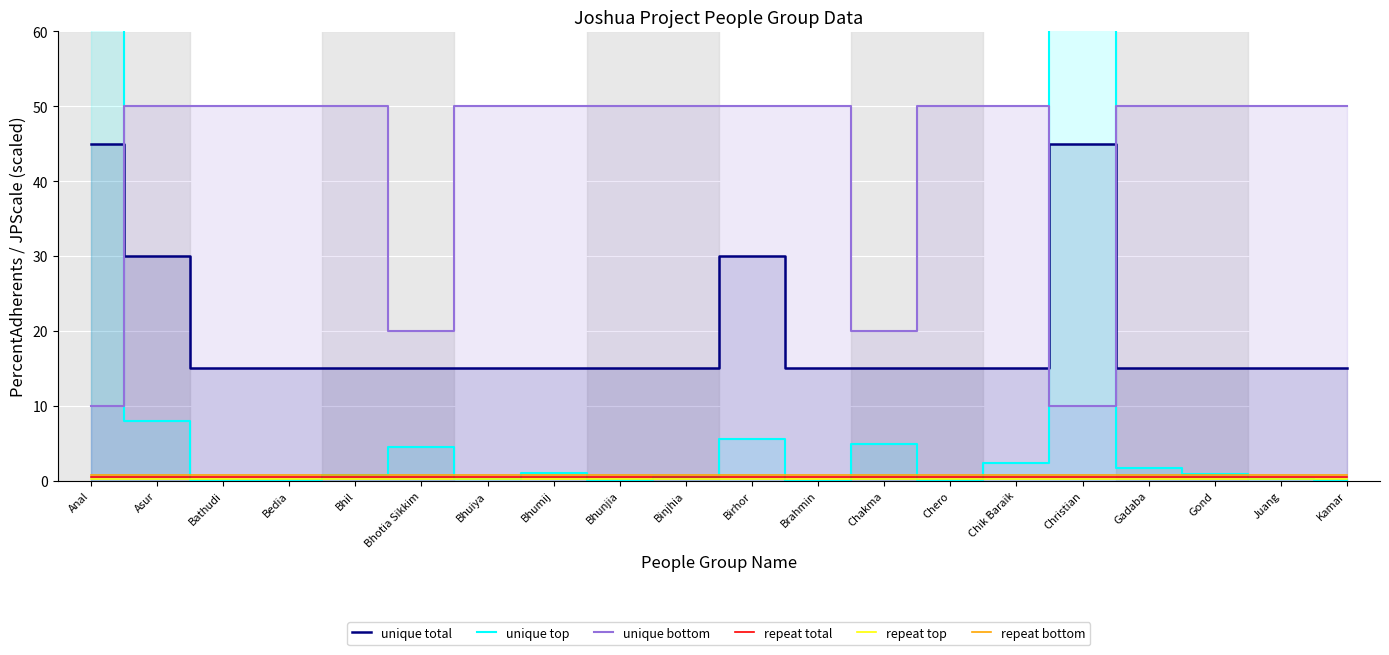

Is it true that repeat top equals 0.1 at Bhotia Sikkim?

False